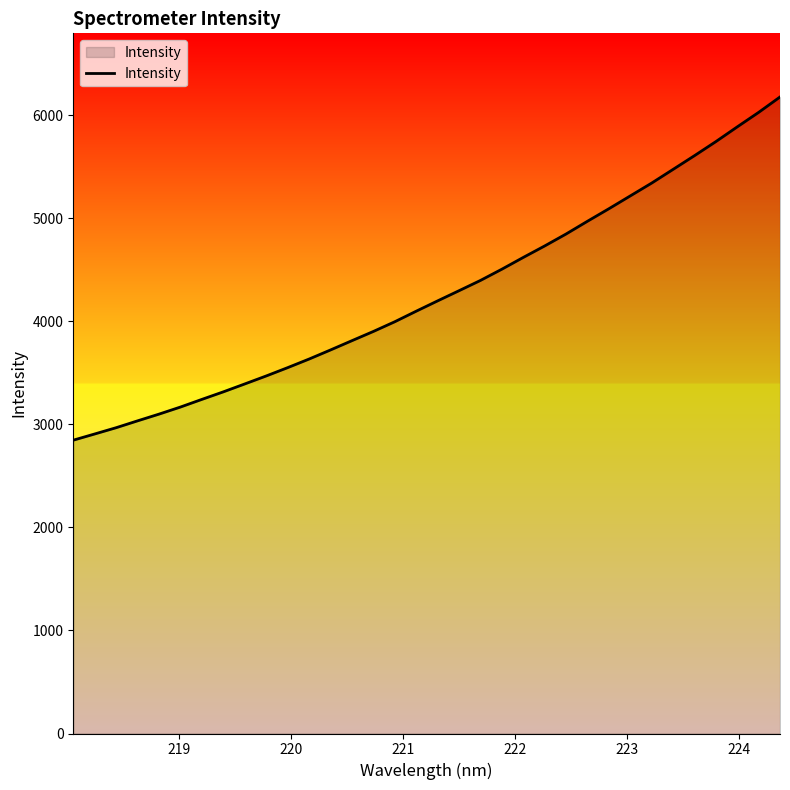

What is the minimum value shown in the chart?

2846.4